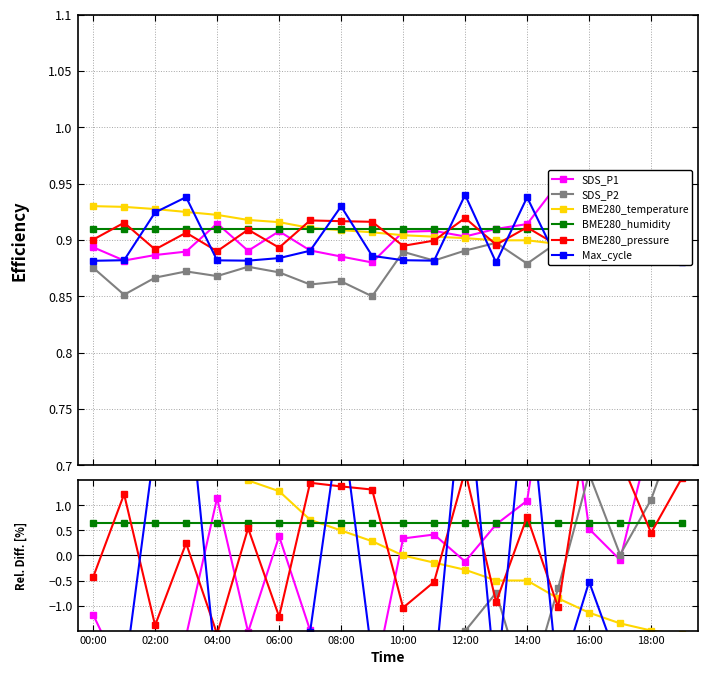

Reading left to right, what are all the values shown in this chart?

SDS_P1: -1.2	-2.5	-1.9	-1.6	1.1	-1.5	0.4	-1.5	-2.1	-2.7	0.3	0.4	-0.1	0.6	1.1	5.1	0.5	-0.1	2.4	3.2
SDS_P2: -3.2	-5.8	-4.2	-3.6	-4.0	-3.1	-3.6	-4.8	-4.5	-6.0	-1.6	-2.5	-1.5	-0.7	-2.8	-0.7	1.6	0.0	1.1	2.9
BME280_temperature: 2.9	2.8	2.6	2.3	2.0	1.5	1.3	0.7	0.5	0.3	-0.0	-0.1	-0.3	-0.5	-0.5	-0.9	-1.1	-1.4	-1.5	-1.6
BME280_humidity: 0.6	0.6	0.6	0.6	0.6	0.6	0.6	0.6	0.6	0.6	0.6	0.6	0.6	0.6	0.6	0.6	0.6	0.6	0.6	0.6
BME280_pressure: -0.4	1.2	-1.4	0.2	-1.6	0.5	-1.2	1.5	1.4	1.3	-1.0	-0.5	1.7	-0.9	0.8	-1.0	2.9	1.9	0.5	1.6
Max_cycle: -2.5	-2.5	2.2	3.7	-2.5	-2.5	-2.2	-1.5	2.8	-2.0	-2.5	-2.5	4.0	-2.7	3.7	-2.6	-0.5	-2.2	-2.6	-2.7